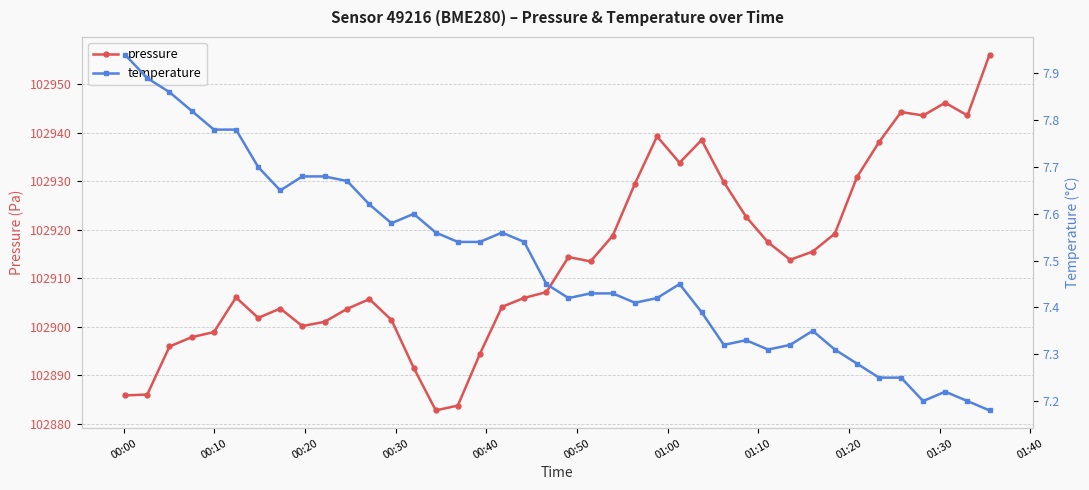

What position from the left is 00:30?

4